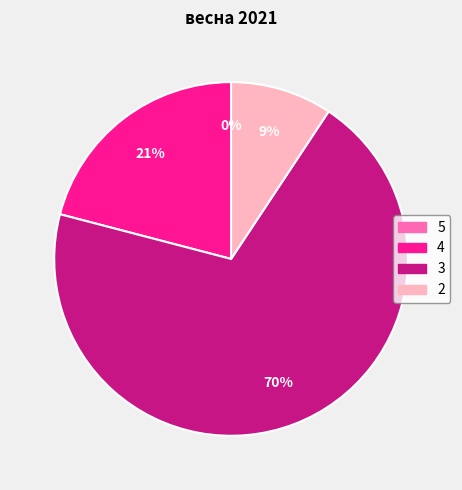

Rank the categories by value from lowest to highest.

5, 2, 4, 3